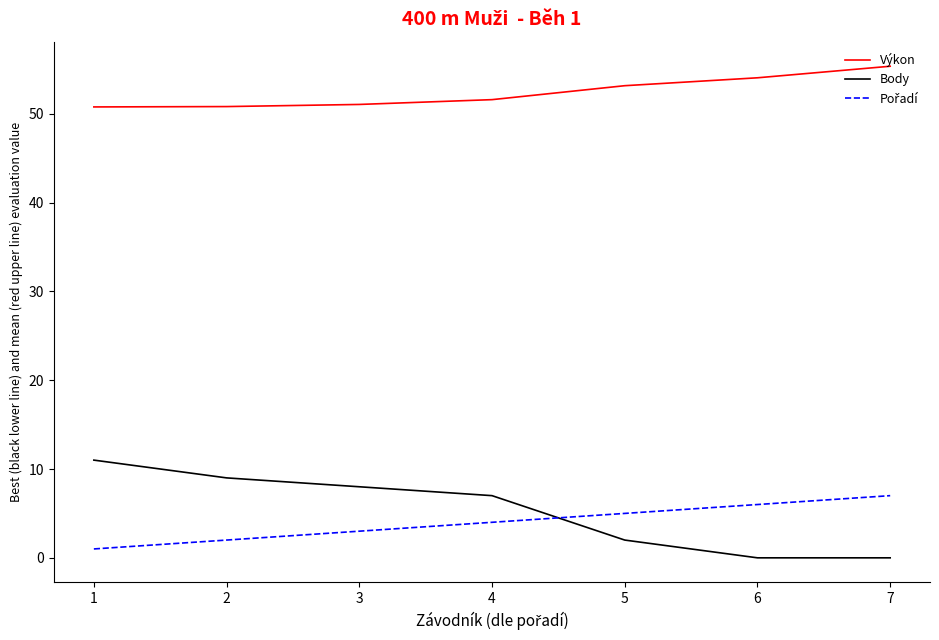

The value of Body at 1 is 11.0. True or false?

True